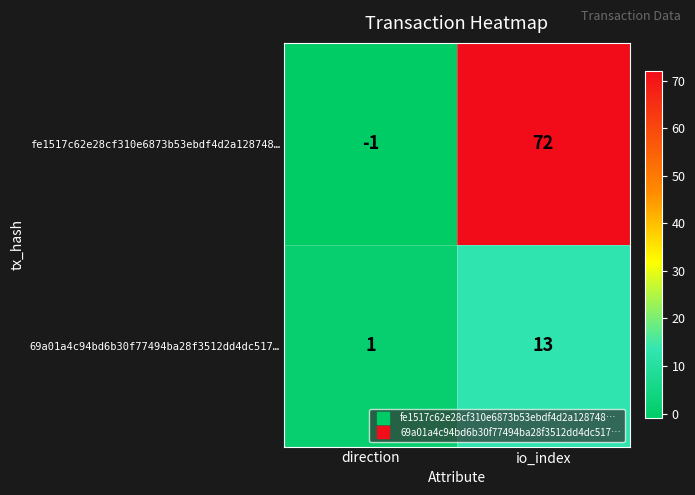

Reading right to left, what are all the values shown in this chart?

fe1517c62e28cf310e6873b53ebdf4d2a128748…: io_index=72	direction=-1
69a01a4c94bd6b30f77494ba28f3512dd4dc517…: io_index=13	direction=1